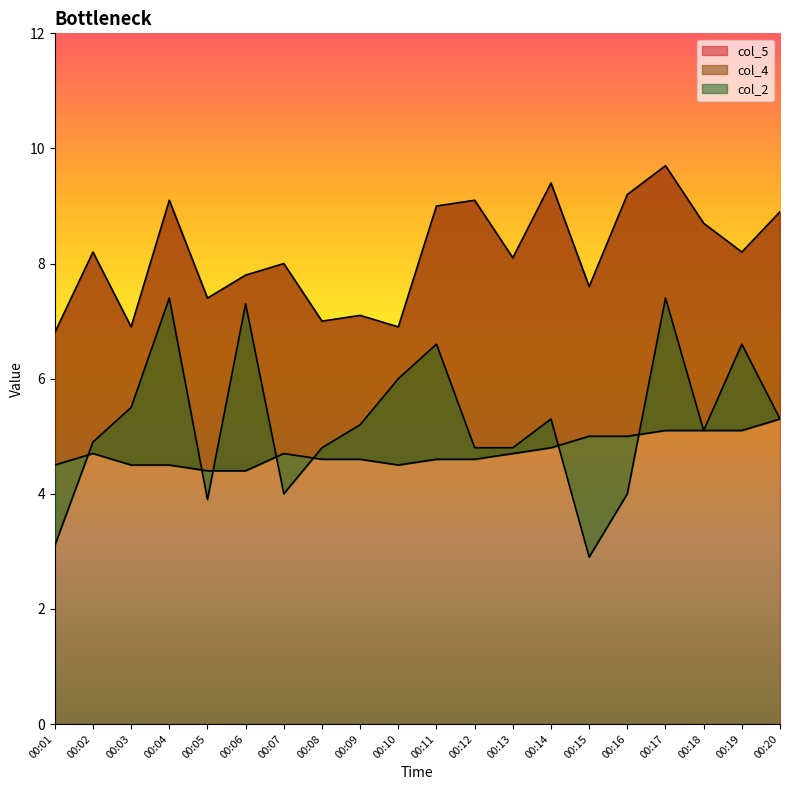

Which has a higher value, 00:03 or 00:11?

00:11